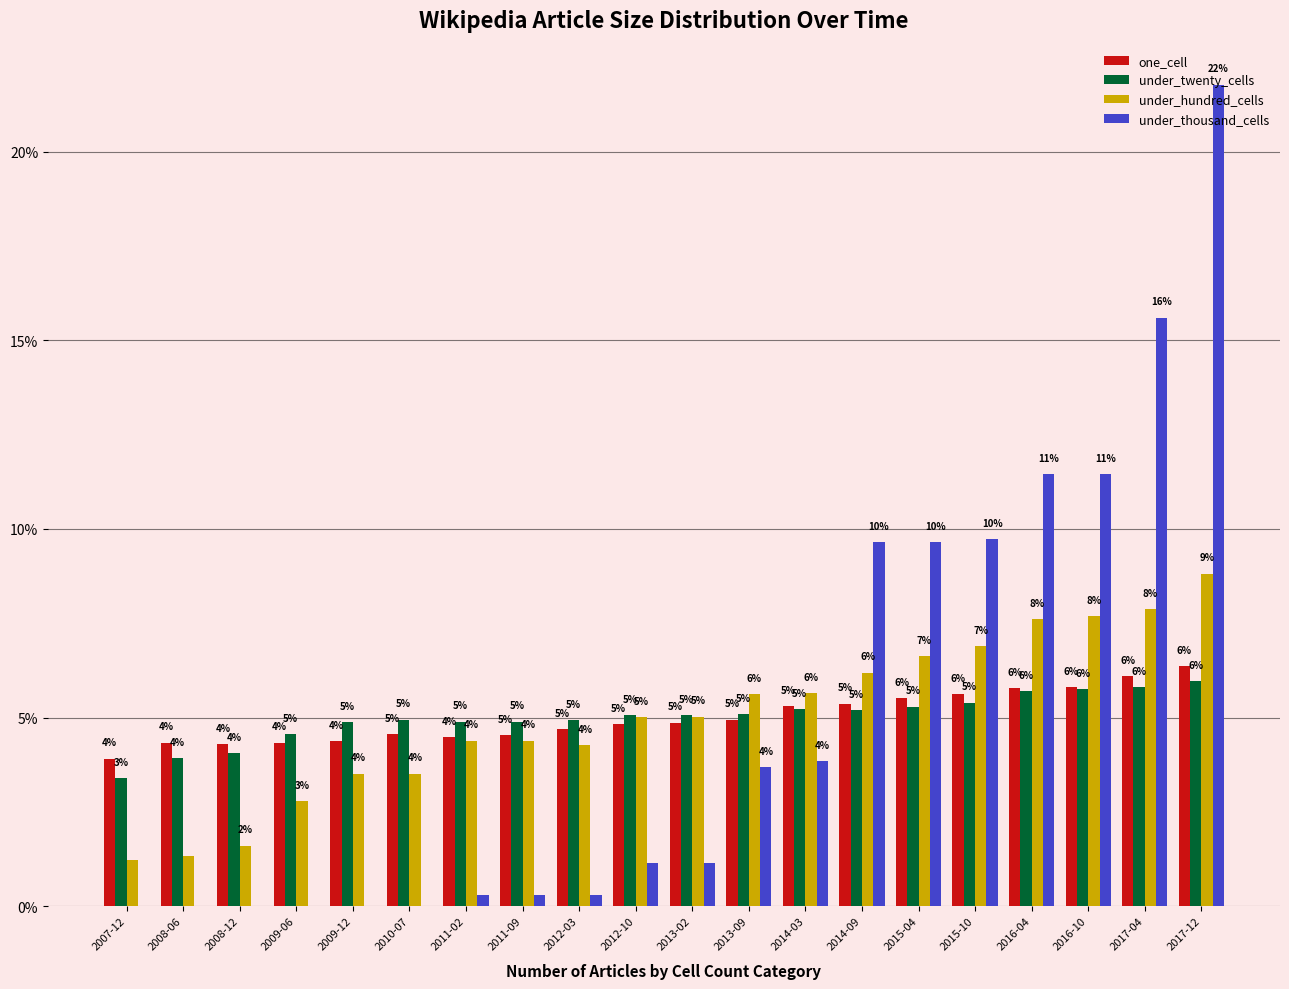

How many positive values does the under_thousand_cells series have?

14